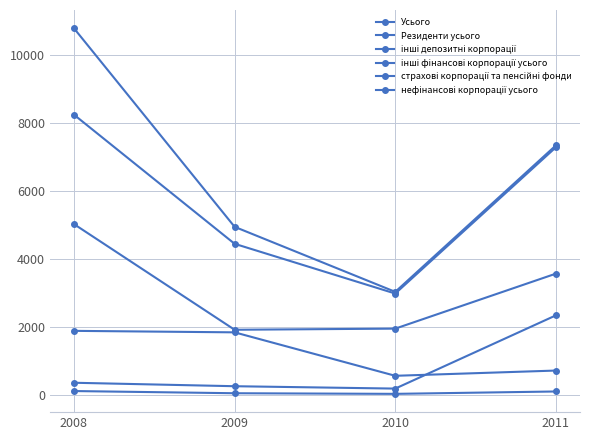

How many data points in Усього are above 7343?

2